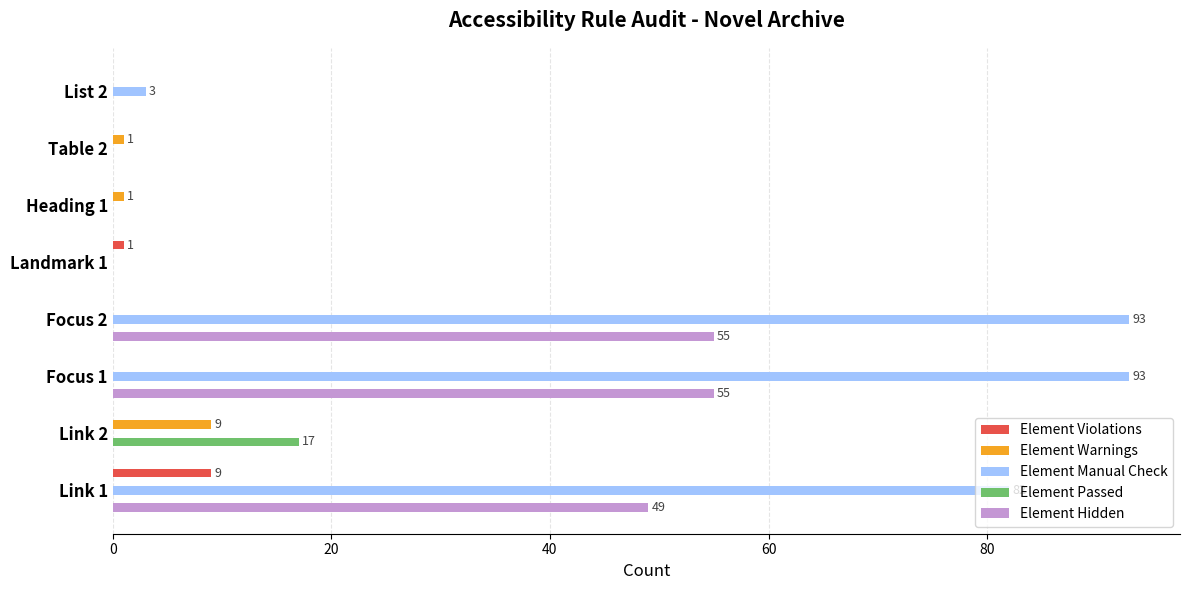

Which category has the highest value in the Element Violations series?

Link 1